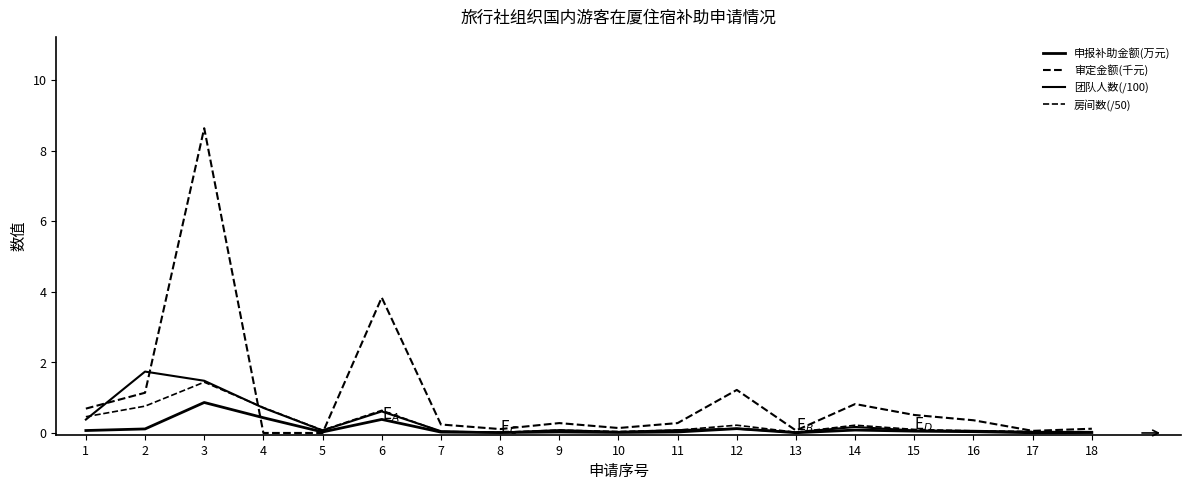

True or false: 团队人数(/100) and 房间数(/50) intersect in this chart.

True